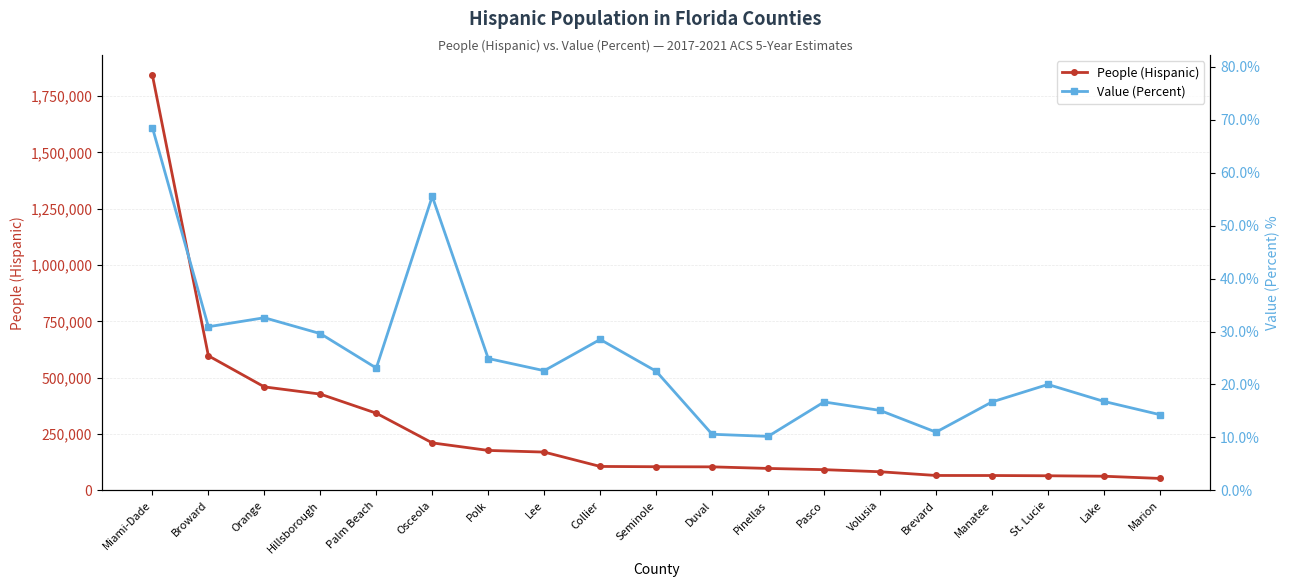

Rank the series by their average value, from lowest to highest.

Value (Percent), People (Hispanic)